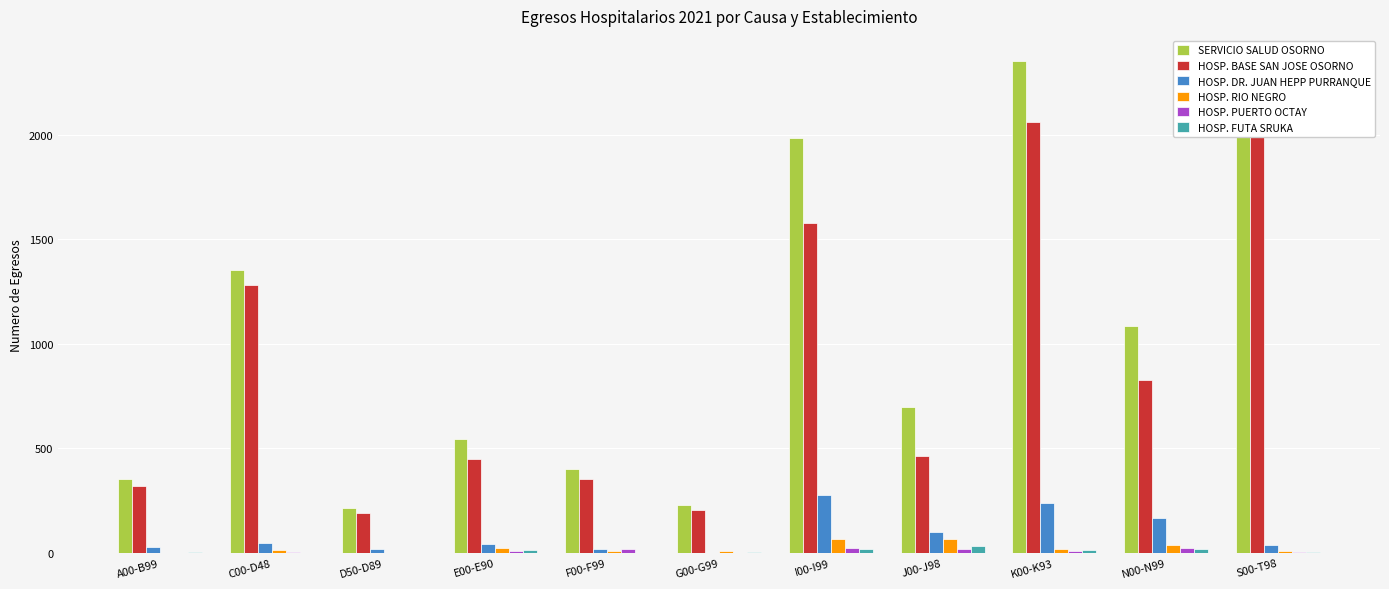

What is the spread (max minus min) of values at I00-I99?

1964